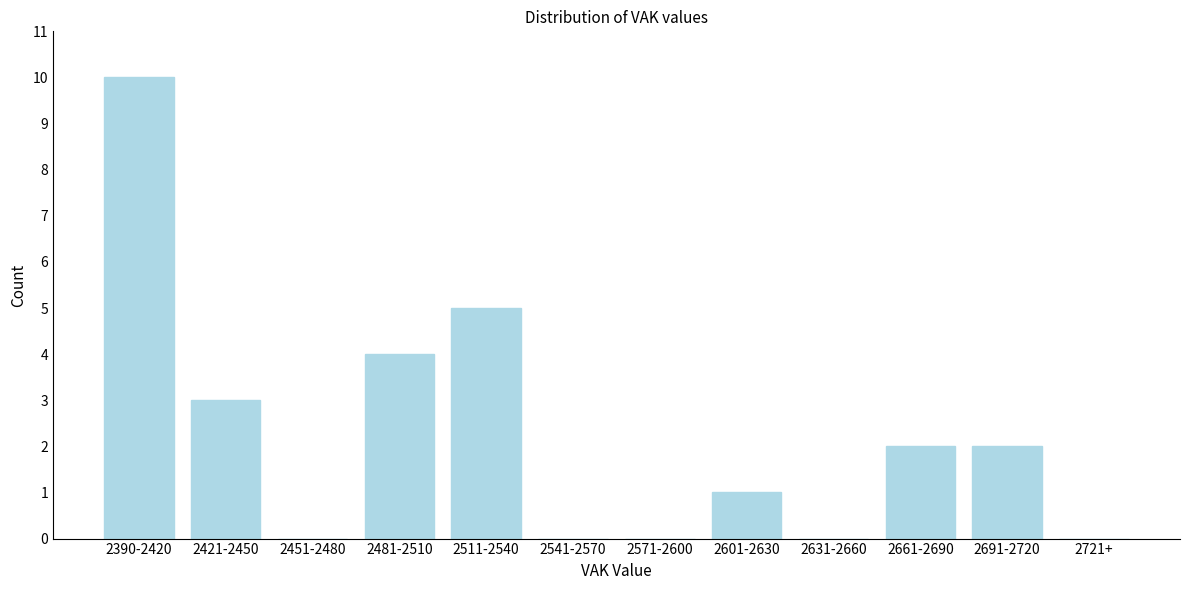

Reading left to right, what are all the values shown in this chart?

2390-2420=10	2421-2450=3	2451-2480=0	2481-2510=4	2511-2540=5	2541-2570=0	2571-2600=0	2601-2630=1	2631-2660=0	2661-2690=2	2691-2720=2	2721+=0